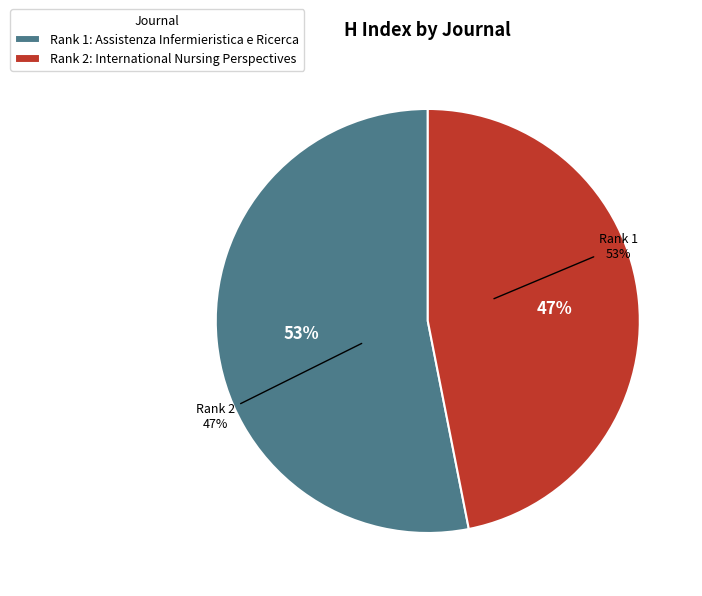

What percentage is the International Nursing Perspectives slice, to the nearest percent?

47%